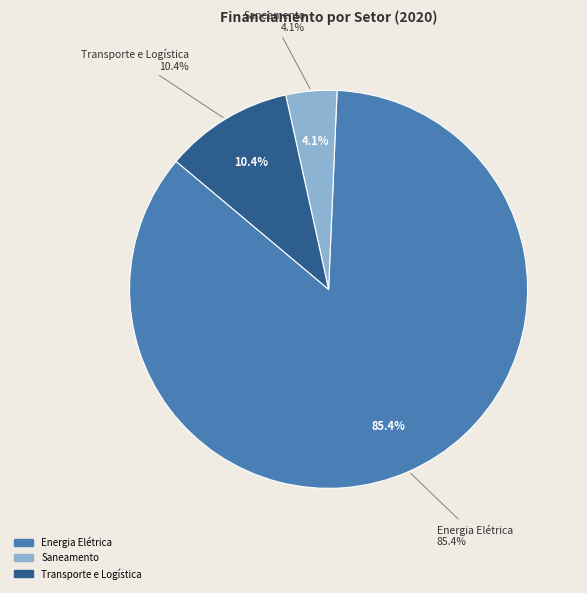

What is the largest slice in the pie chart?

Energia Elétrica